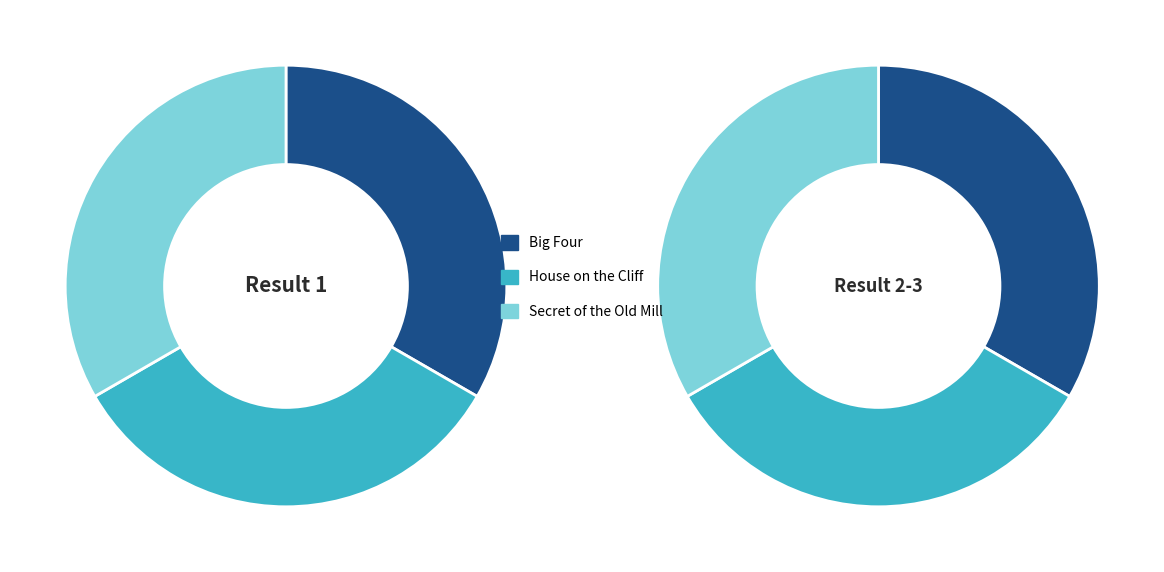

True or false: Secret of the Old Mill accounts for 33% of the total.

True